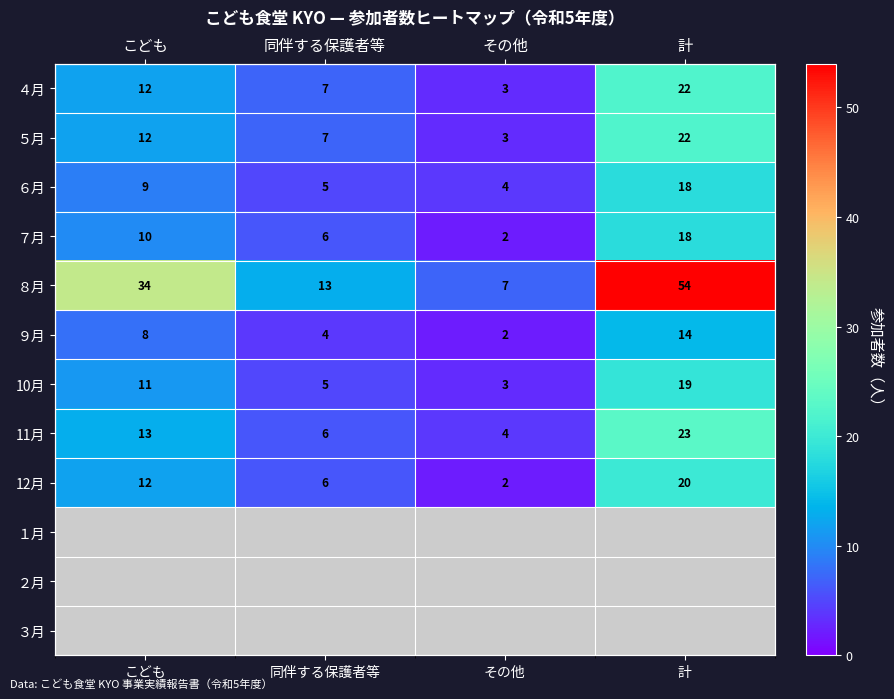

What is the approximate value of ７月 at その他?

2.0